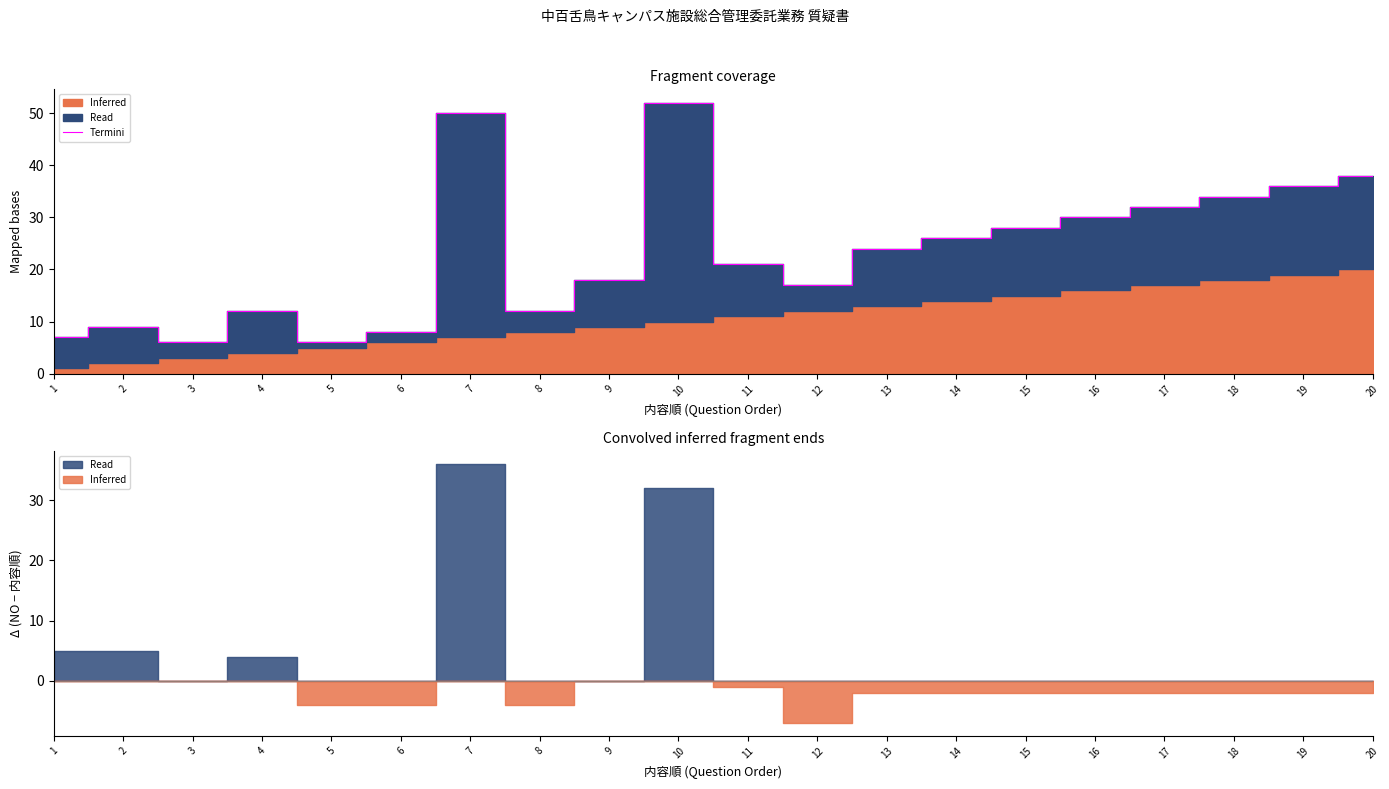

Reading left to right, list all the values displayed in this chart.

1=7	2=9	3=6	4=12	5=6	6=8	7=50	8=12	9=18	10=52	11=21	12=17	13=24	14=26	15=28	16=30	17=32	18=34	19=36	20=38